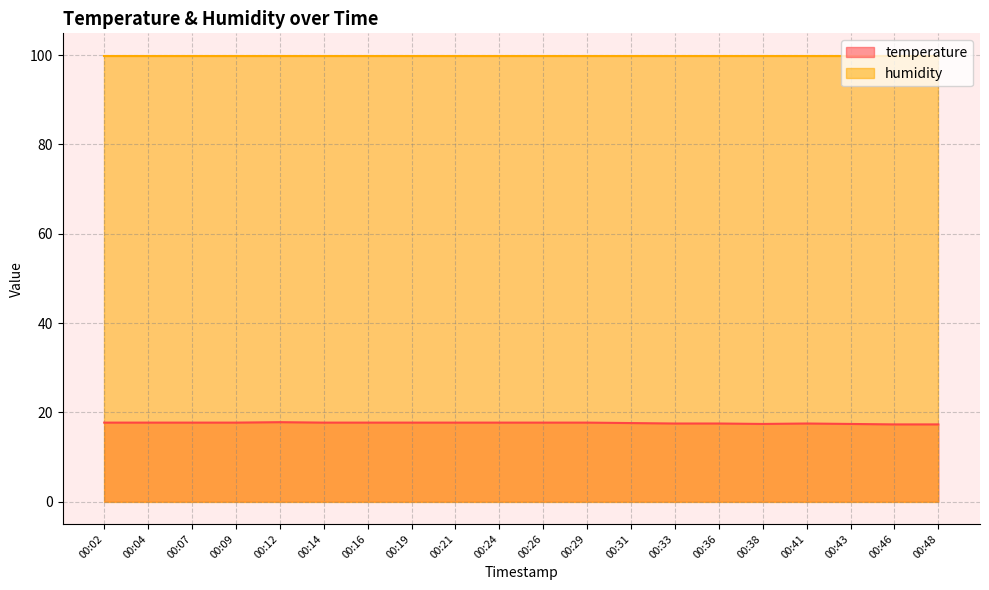

Where is the first local maximum?

00:12